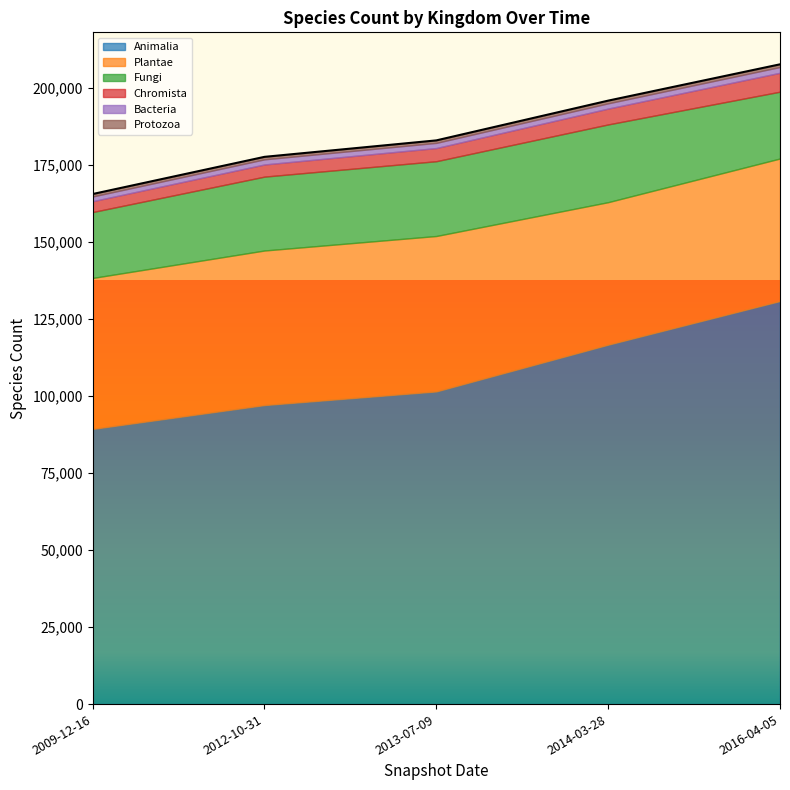

True or false: Protozoa has a value of 1223 at 2012-10-31.

False